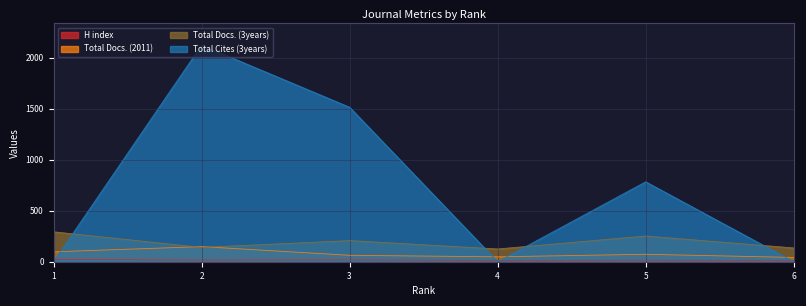

How many categories are shown in the chart?

6